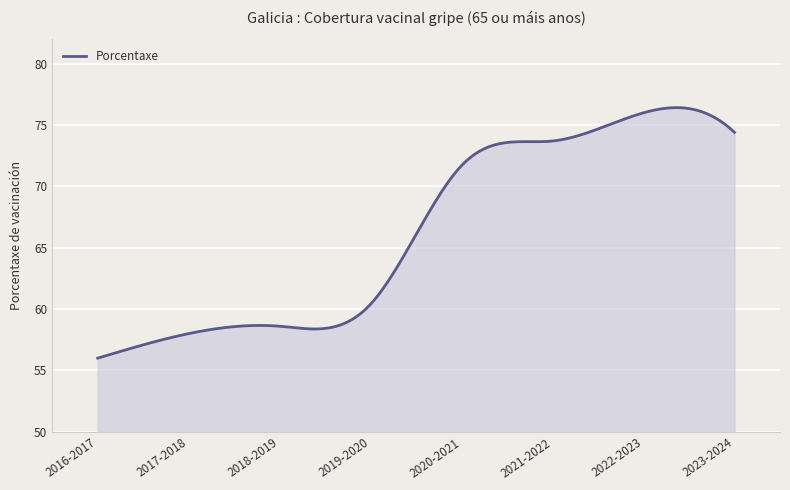

What is the difference between the maximum and minimum values?

20.4